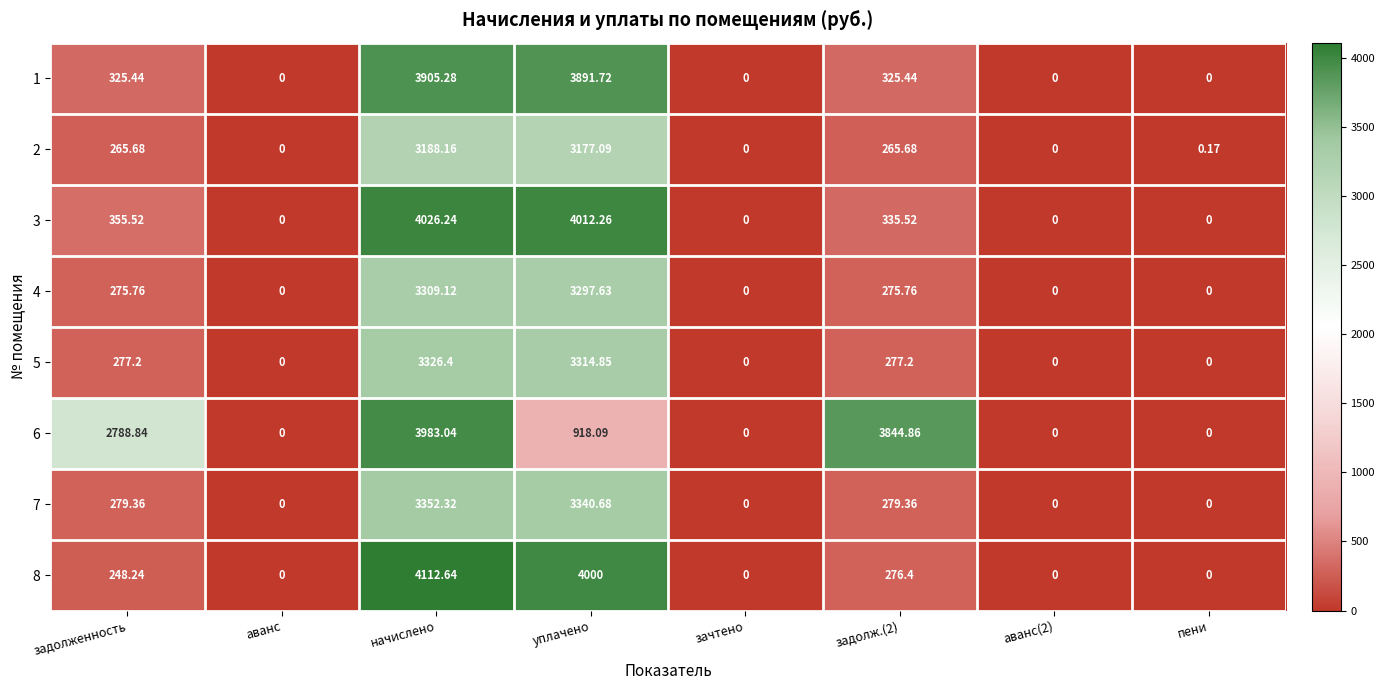

How many distinct data groups are displayed?

8